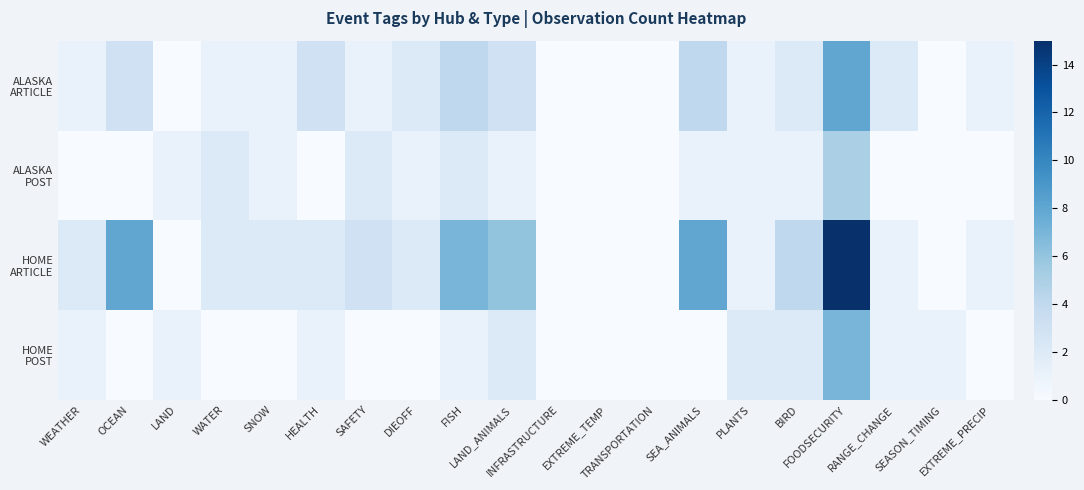

Which series has the widest spread of values?

HOME ARTICLE